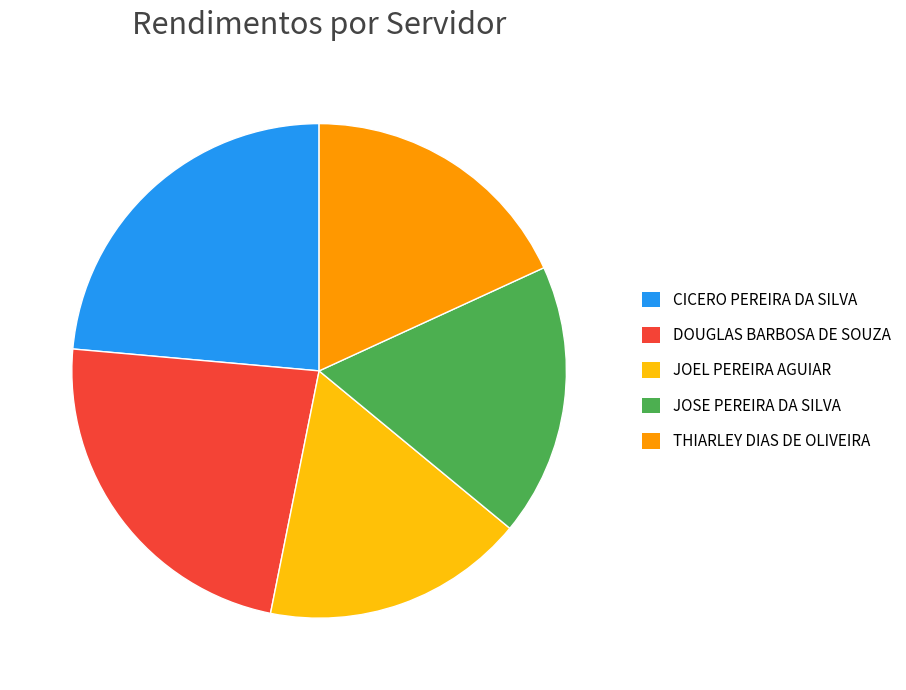

Is there a majority slice in this chart?

No